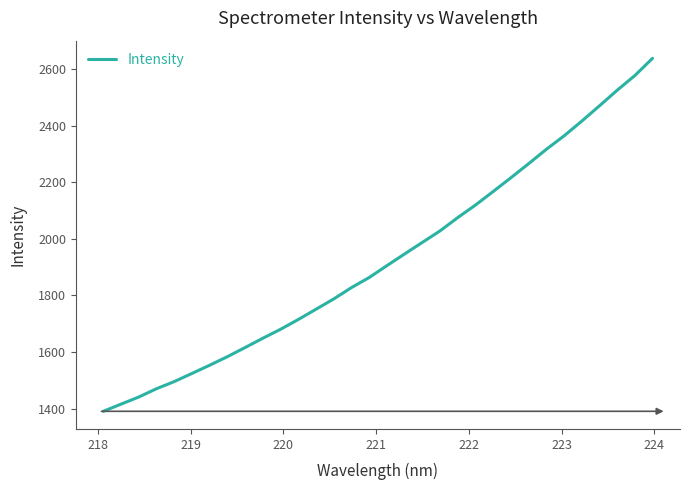

What is the minimum value shown in the chart?

1390.9